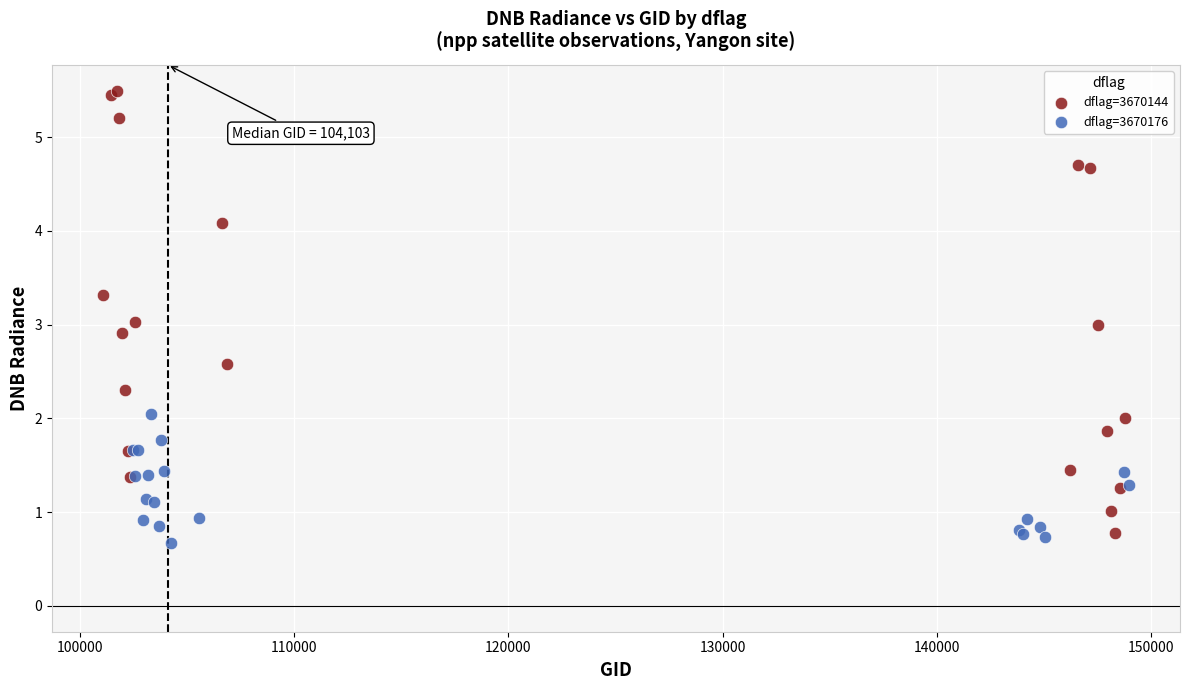

Which series reaches the maximum Y coordinate?

dflag=3670144